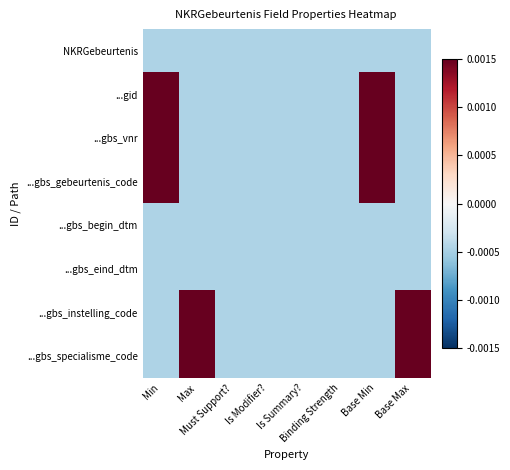

At how many categories does at least one series exceed 0?

4